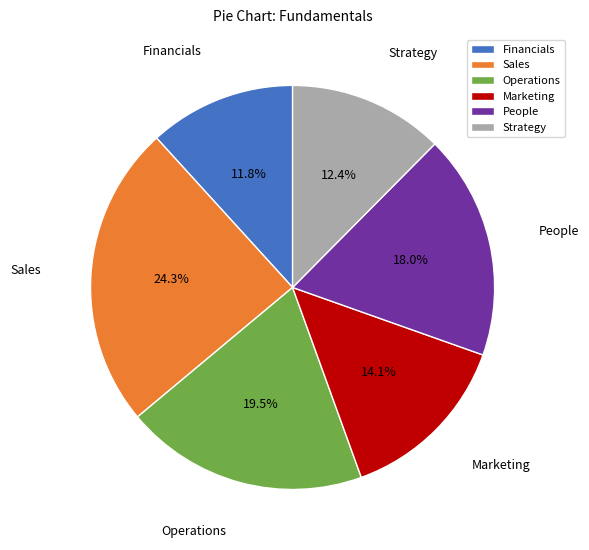

What percentage is the Marketing slice, to the nearest percent?

14%